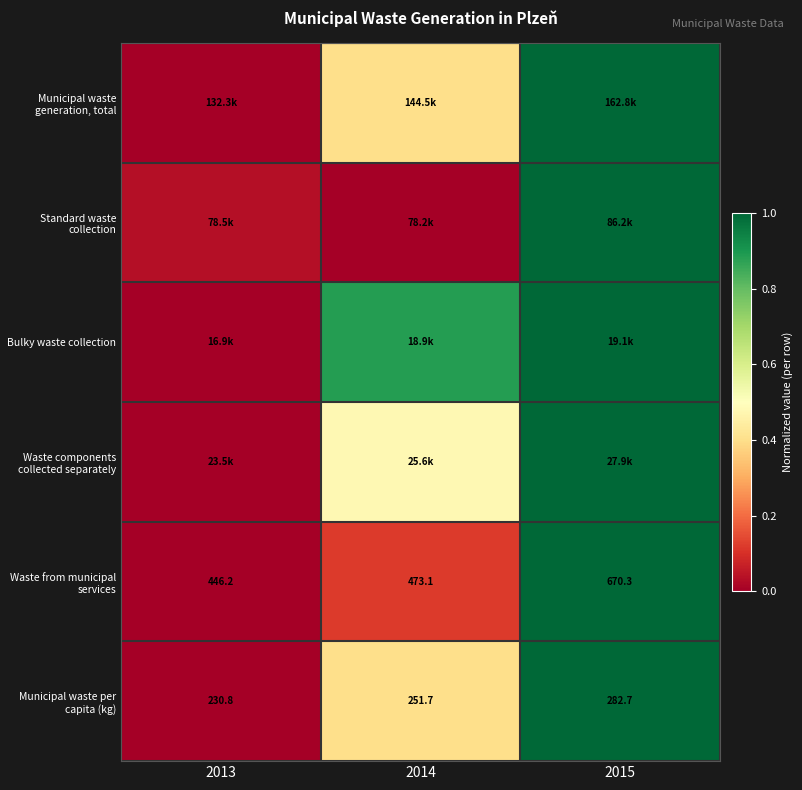

How many values in the Municipal waste per capita (kg) series are below 251?

1